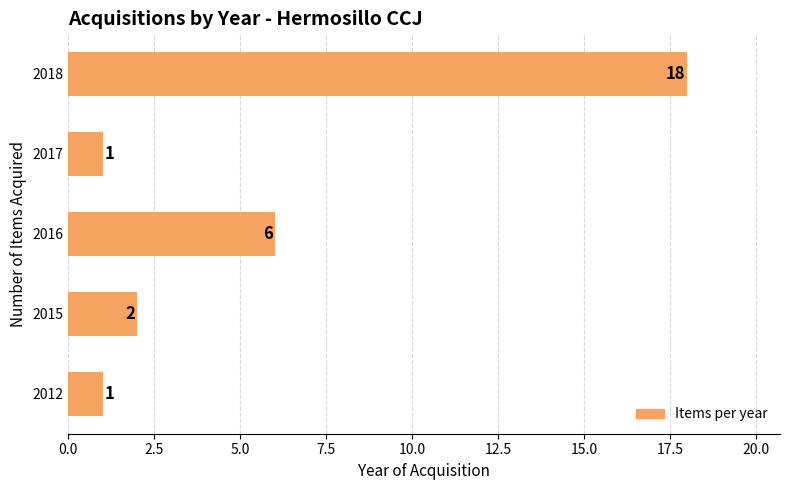

True or false: the data shows 4 at 2018.

False